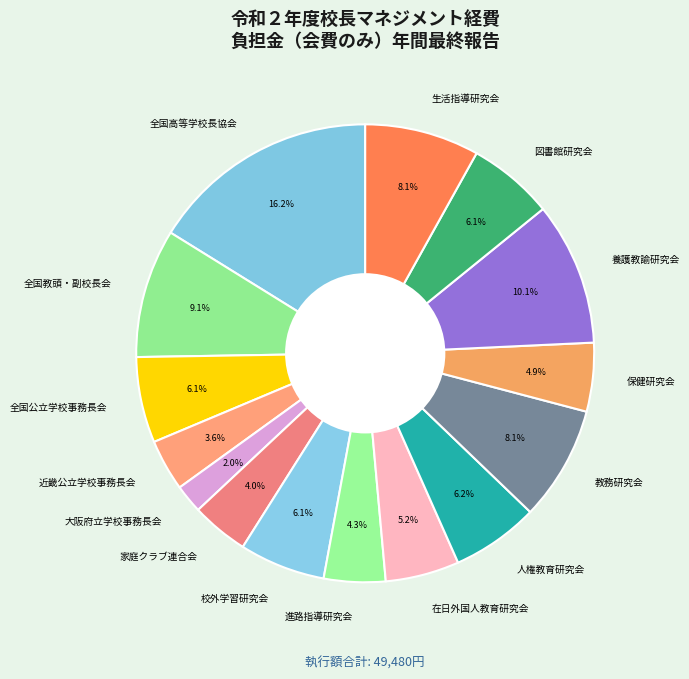

To the nearest percent, what is the difference between the largest and smallest slice percentages?

14%